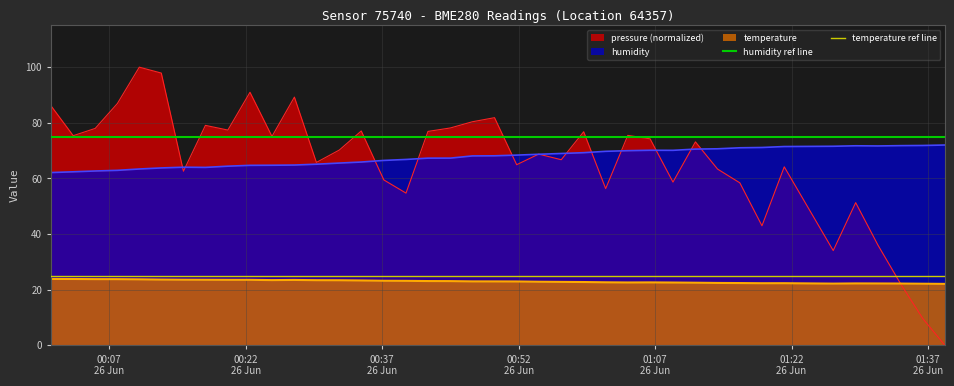

Between 00:22
26 Jun and 00:07
26 Jun, which is larger?

00:22
26 Jun